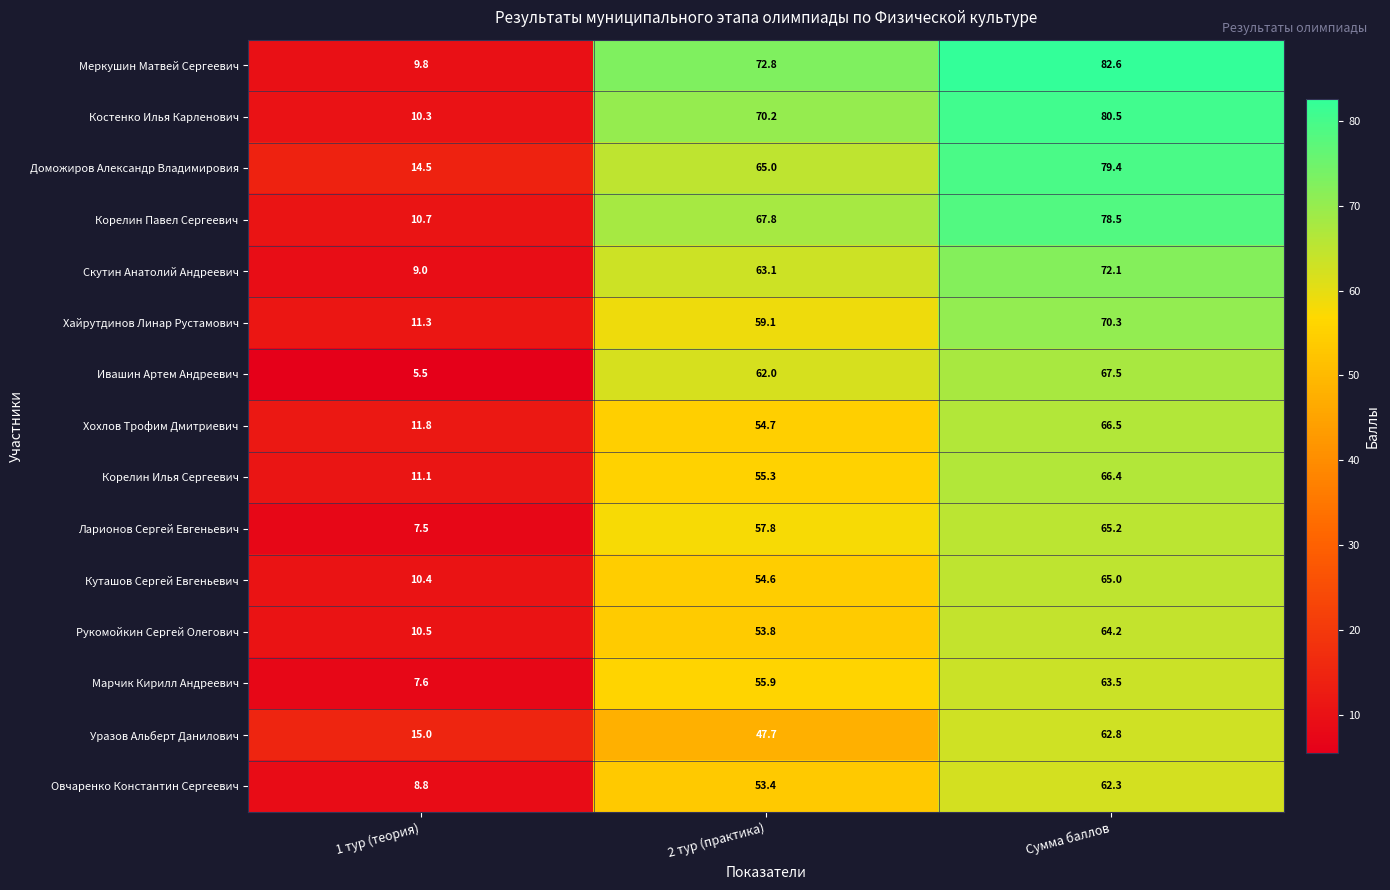

True or false: Ивашин Артем Андреевич has a value of 5.5 at 1 тур (теория).

True